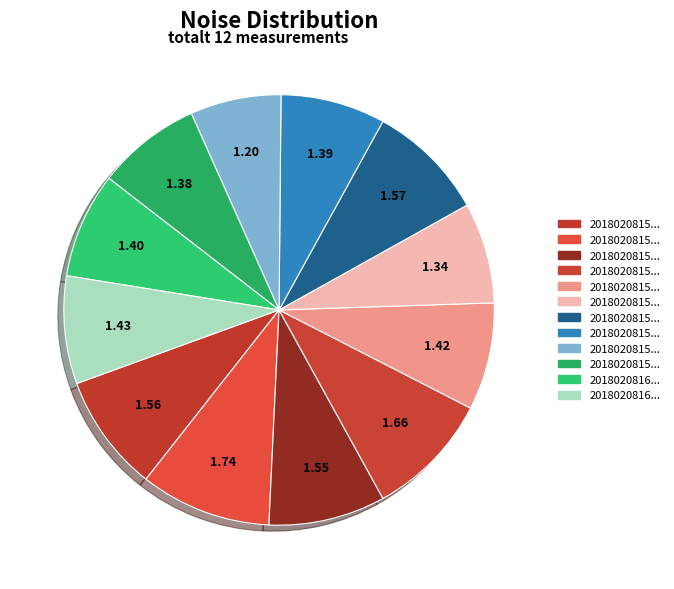

Which category has the smallest portion of the pie?

20180208155323634